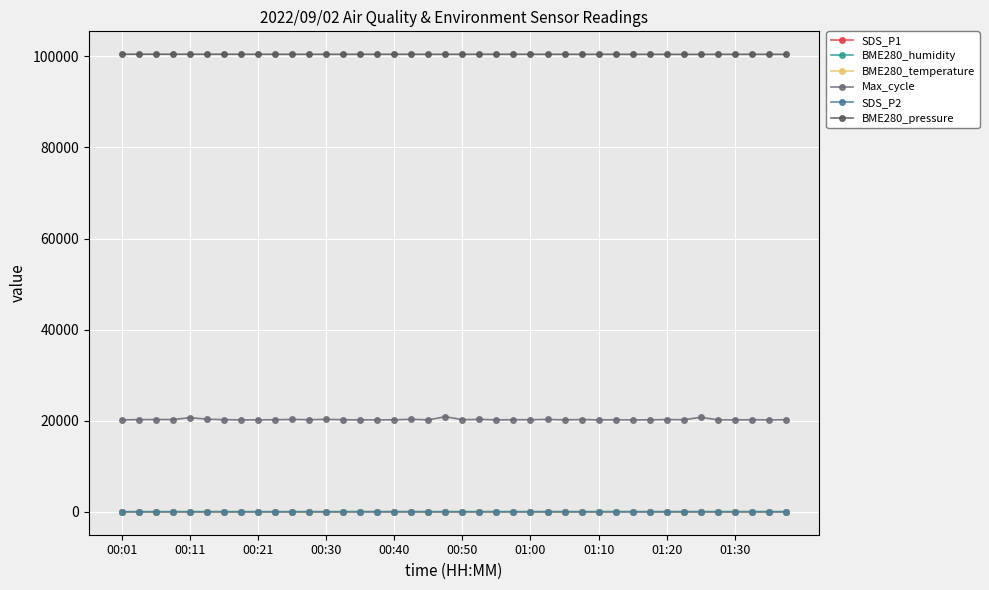

How many data points does each series have?

40